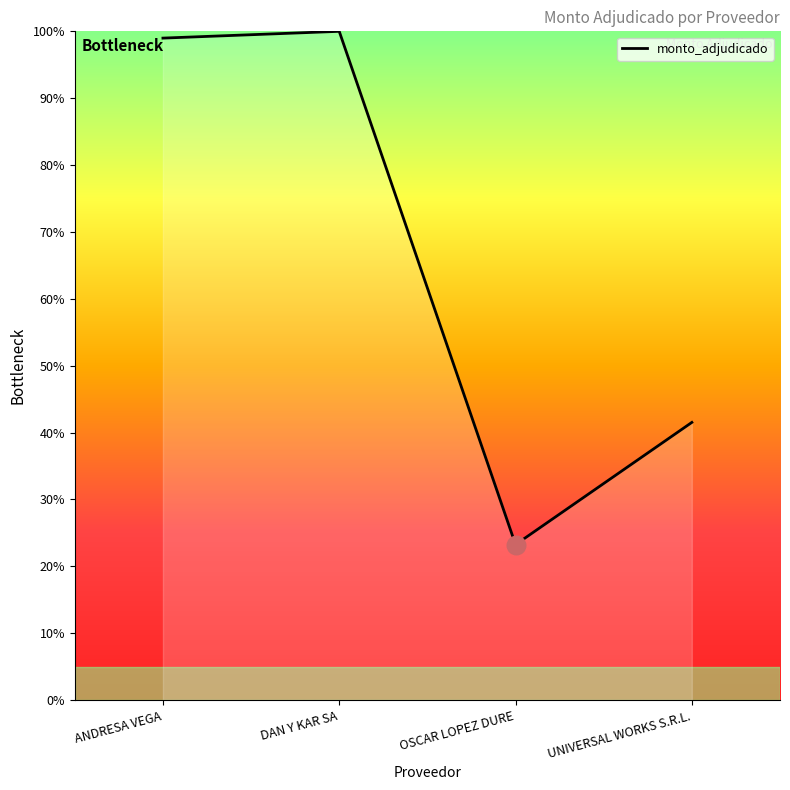

Approximately how many times larger is the value at ANDRESA VEGA compared to OSCAR LOPEZ DURE?

4.3